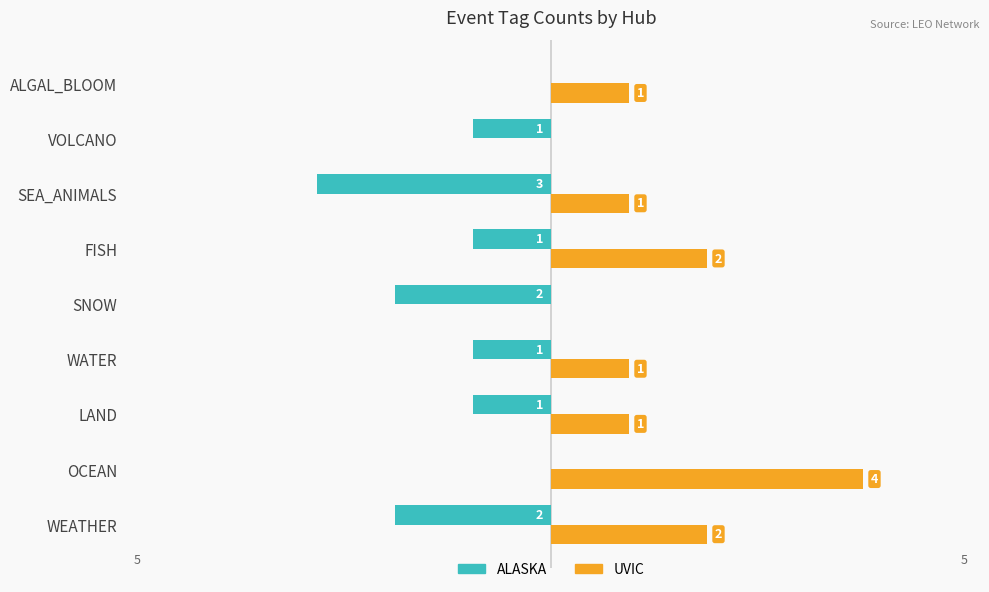

Which category has the highest value across all series?

OCEAN